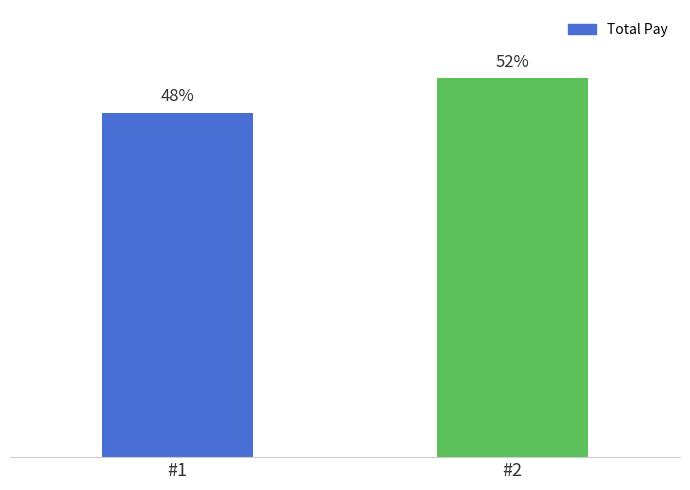

What is the sum of all values?

100.0